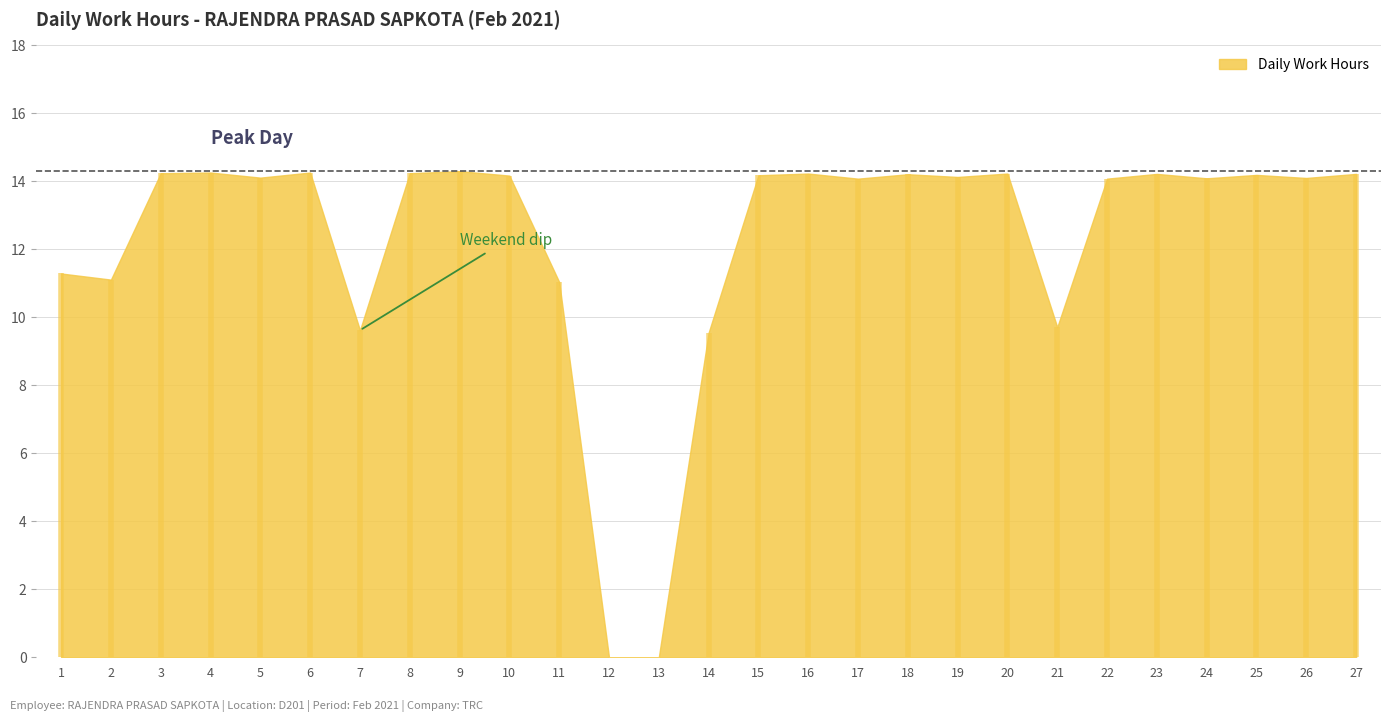

True or false: the data shows 9.7 at 21.

True